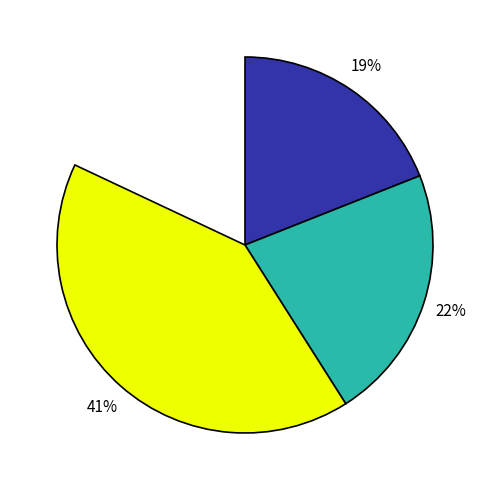

Is there a majority slice in this chart?

No